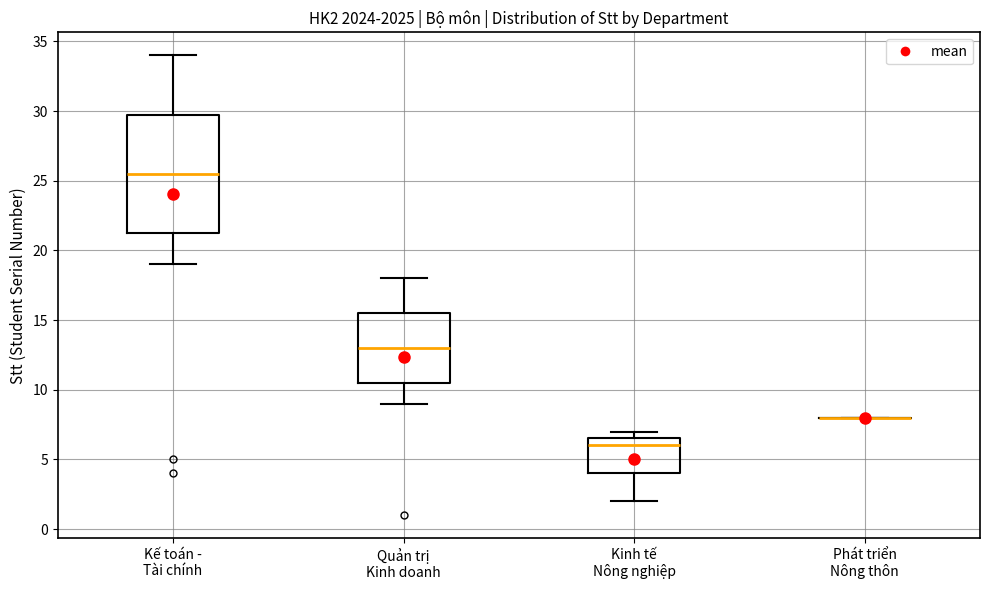

Reading left to right, transcribe this box plot: for each box, give where its median line is, the range the box spans, and where its two whiskers end, as read against the y-axis. The values are not printed on the chart, so give them approximately, as read against the axis.

Kế toán - Tài chính: median 25.5, box 21.5 to 30.0, whiskers 19.0 to 34.0
Quản trị Kinh doanh: median 13.0, box 10.5 to 15.5, whiskers 9.0 to 18.0
Kinh tế Nông nghiệp: median 6.0, box 4.0 to 6.5, whiskers 2.0 to 7.0
Phát triển Nông thôn: box collapsed to a line at 8.0, whiskers 8.0 to 8.0